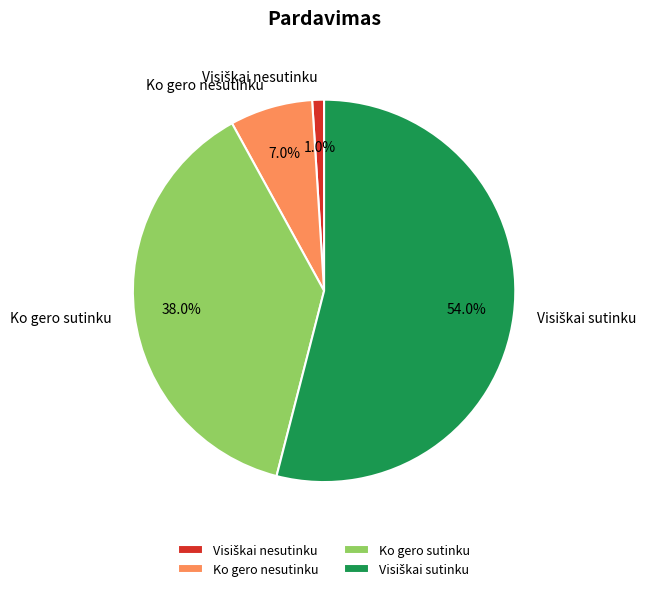

Count the number of slices in the pie.

4